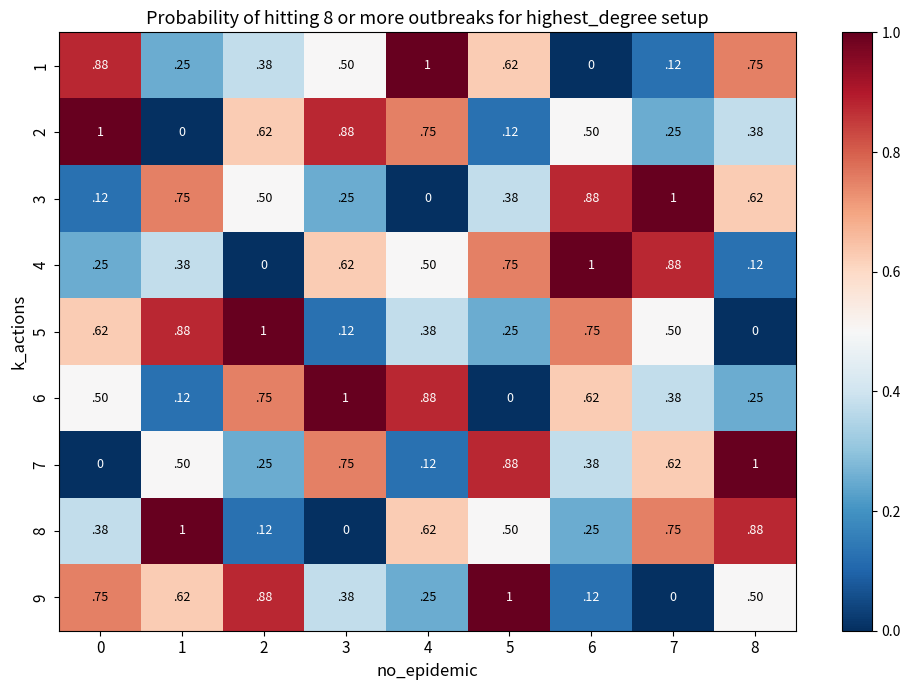

Is it true that 4 equals 0.5 at 4?

True